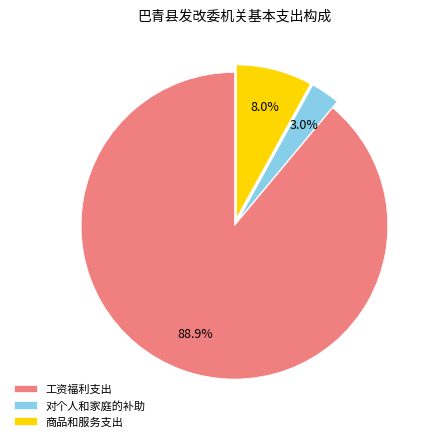

To the nearest percent, what is the average slice percentage?

33%